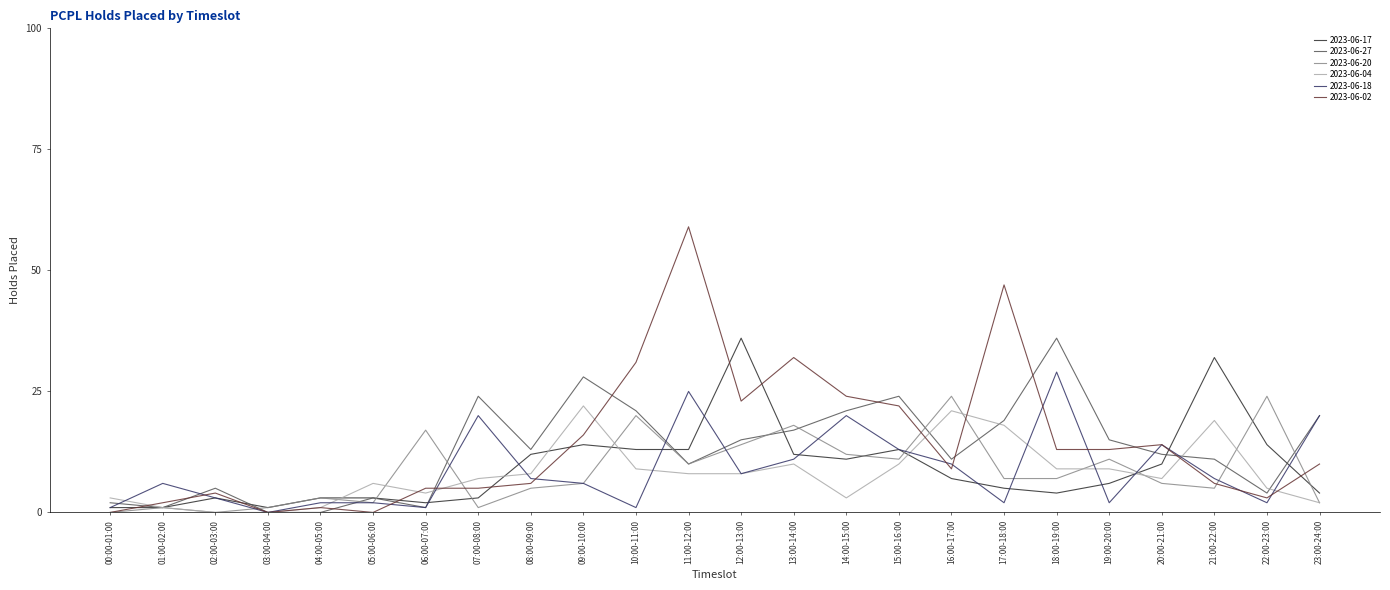

Which series changed the most between 16:00-17:00 and 18:00-19:00?

2023-06-27